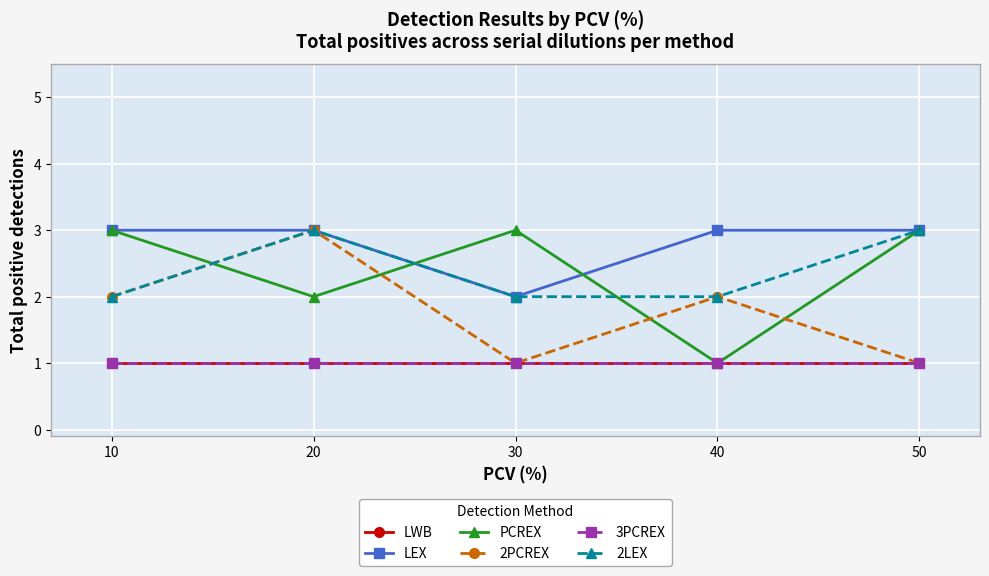

Does the chart have visible grid lines?

Yes